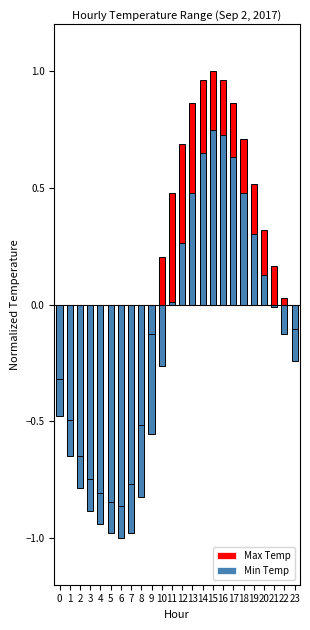

Rank the series by their maximum value, from highest to lowest.

Max Temp, Min Temp